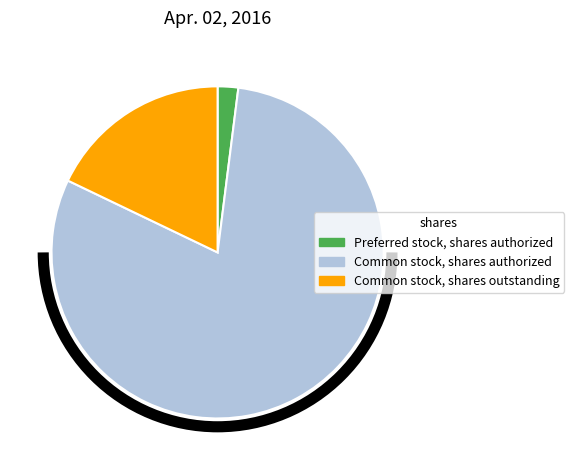

Combined, do Preferred stock, shares authorized and Common stock, shares authorized account for over 50%?

Yes